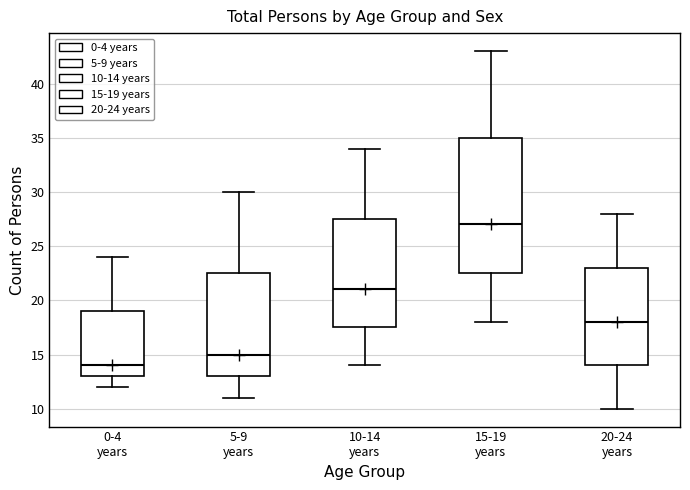

Reading left to right, read every box against the y-axis: the position of its median line, the range the box covers, and the ends of its whiskers. The values are not printed on the chart, so give them approximately, as read against the axis.

0-4 years: median 14.0, box 13.0 to 19.0, whiskers 12.0 to 24.0
5-9 years: median 15.0, box 13.0 to 22.5, whiskers 11.0 to 30.0
10-14 years: median 21.0, box 17.5 to 27.5, whiskers 14.0 to 34.0
15-19 years: median 27.0, box 22.5 to 35.0, whiskers 18.0 to 43.0
20-24 years: median 18.0, box 14.0 to 23.0, whiskers 10.0 to 28.0